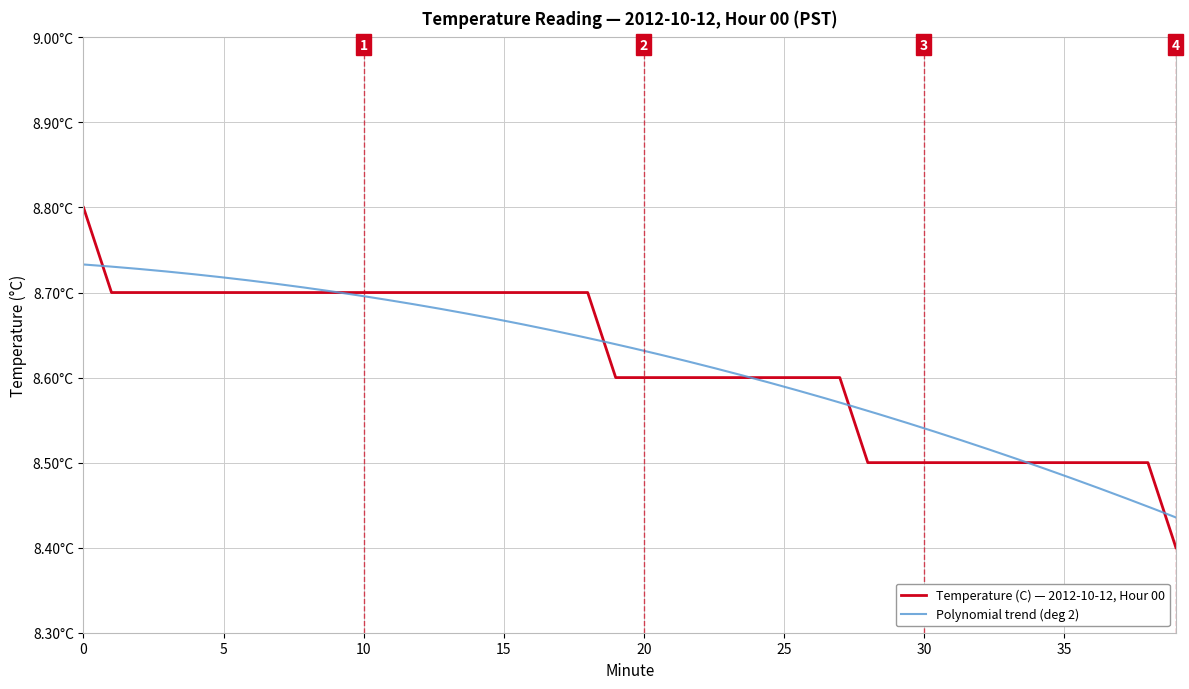

Count the values in the range 8 to 9.

40